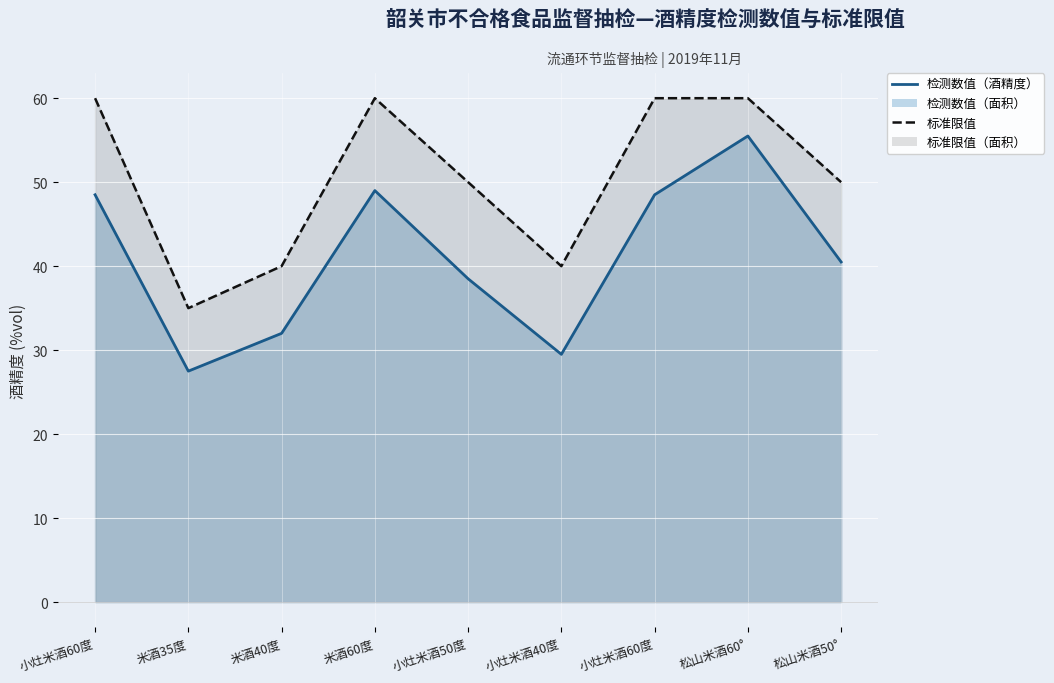

Which series has the widest spread of values?

检测数值（酒精度）_line